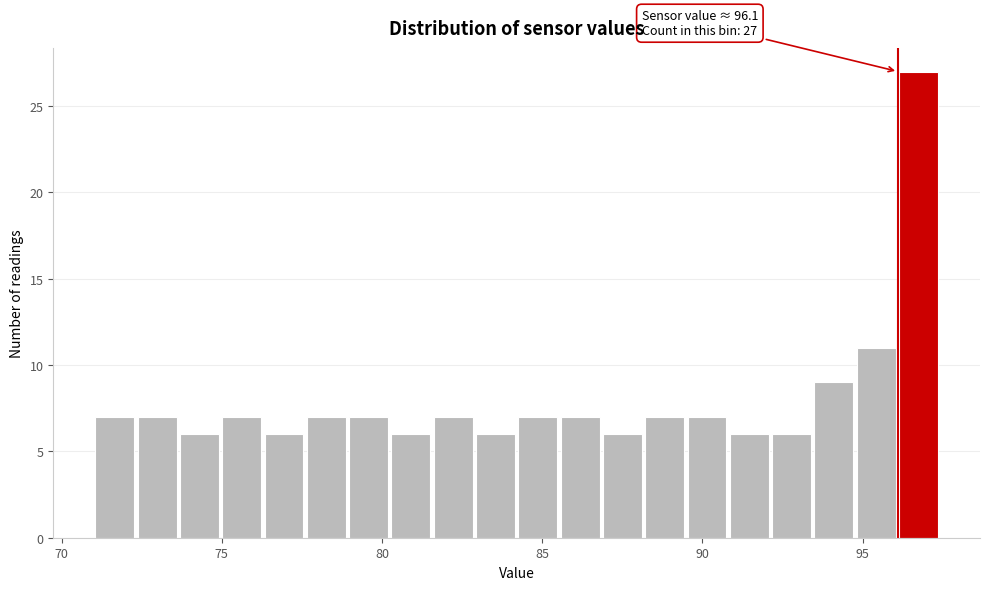

Read against the x-axis, roughly where is the centre of the tallest bar?

96.5